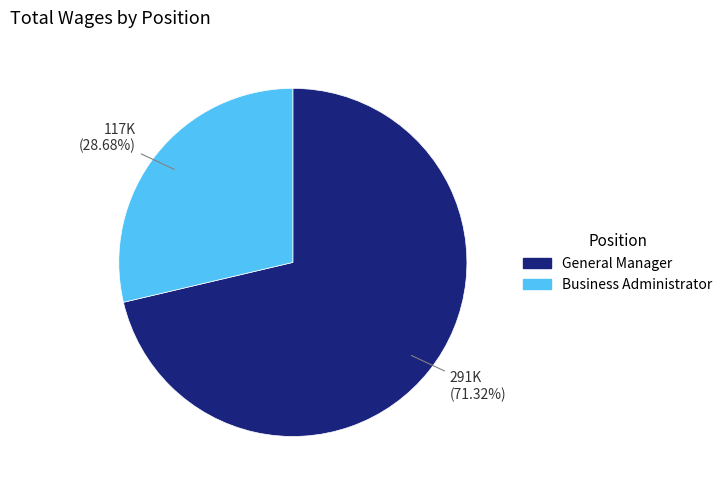

How many slices are in this pie chart?

2